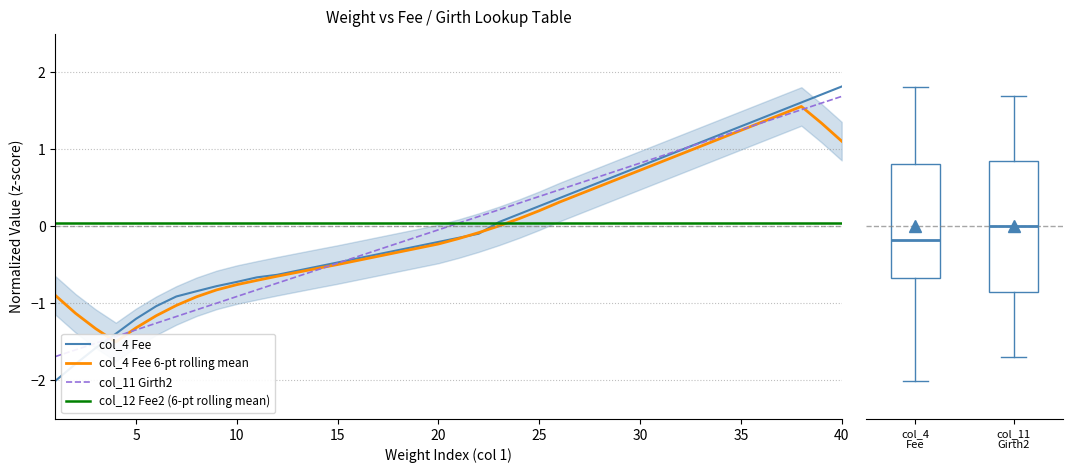

List the series in order of their peak value, lowest first.

col_12 Fee2 (6-pt rolling mean), col_4 Fee 6-pt rolling mean, col_11 Girth2, col_4 Fee